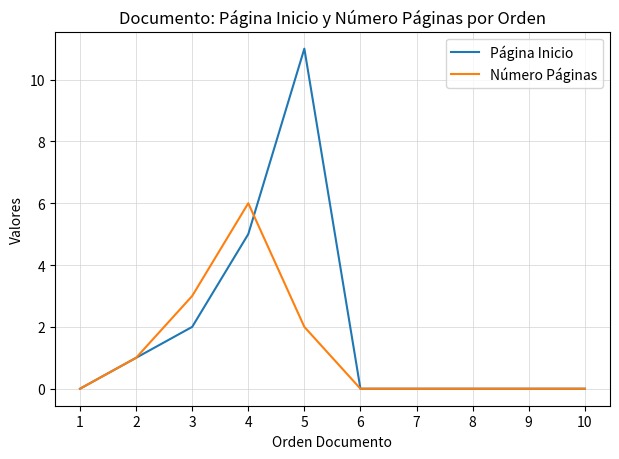

True or false: Página Inicio and Número Páginas cross at least once.

True